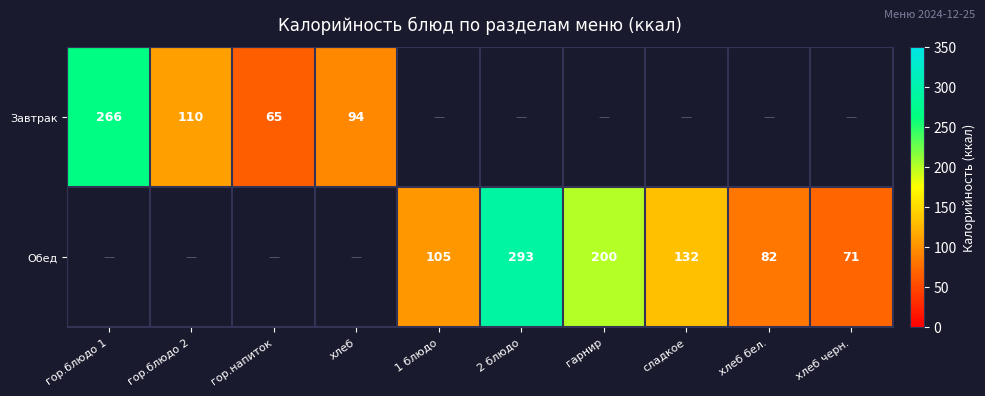

What is the sum of the Завтрак values at гор.блюдо 2 and гор.блюдо 1?

376